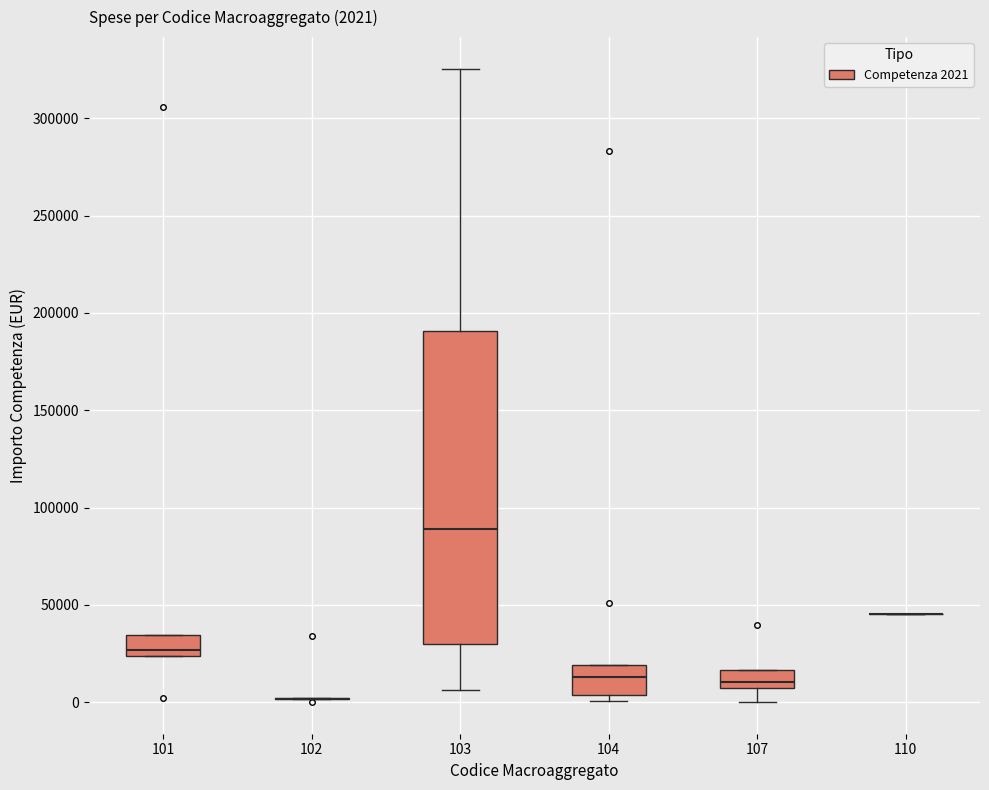

Comparing the boxes themselves (not the whiskers), which one is the tallest?

103